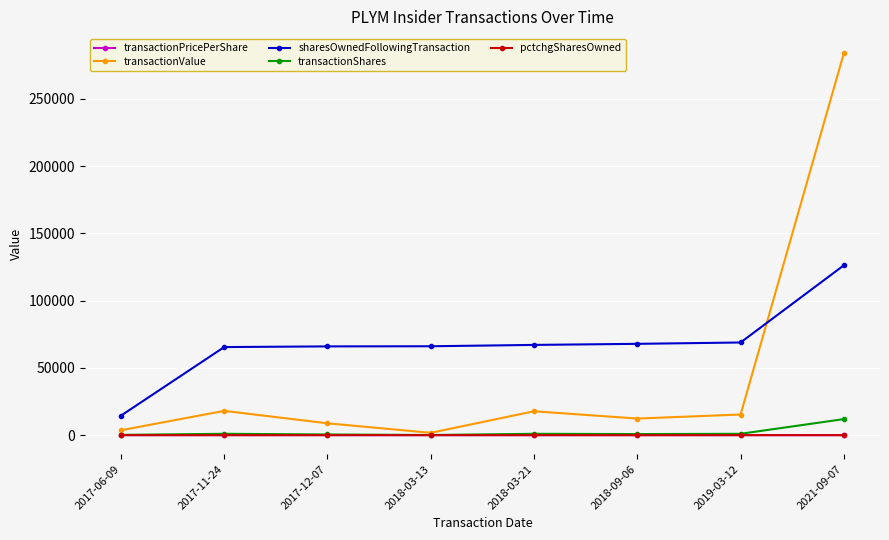

Which series changed the most between 2018-09-06 and 2021-09-07?

transactionValue